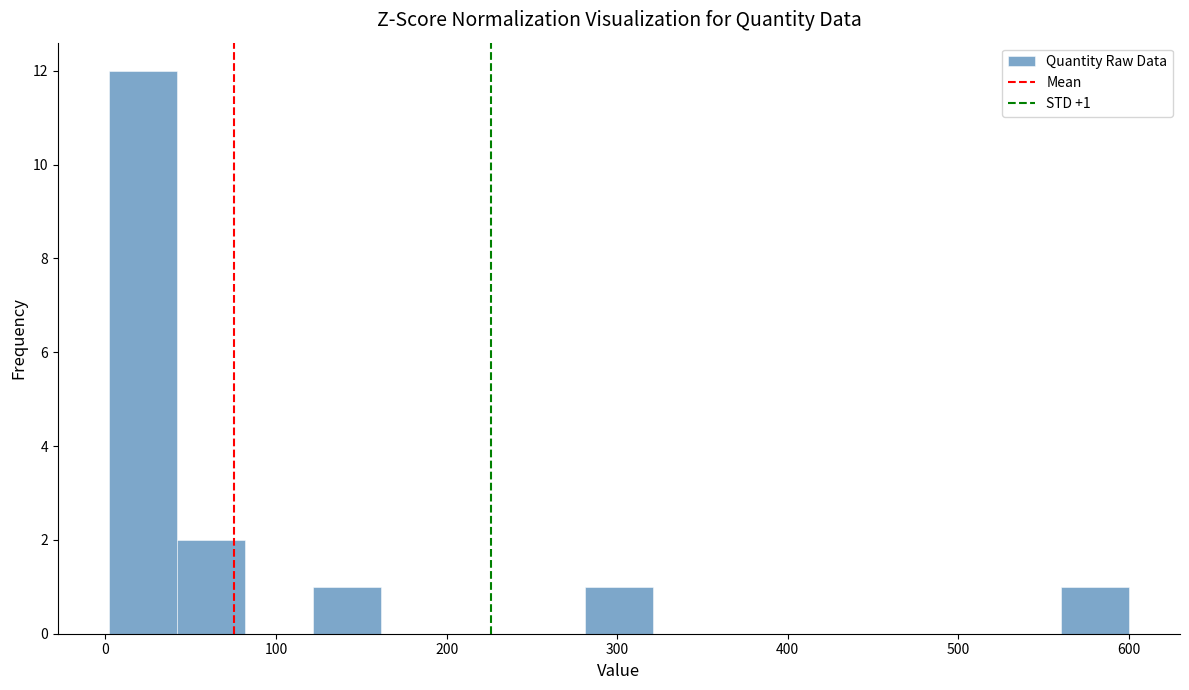

Around what value on the x-axis is the tallest bar? Give the approximate position of its centre, as read against the axis.

20